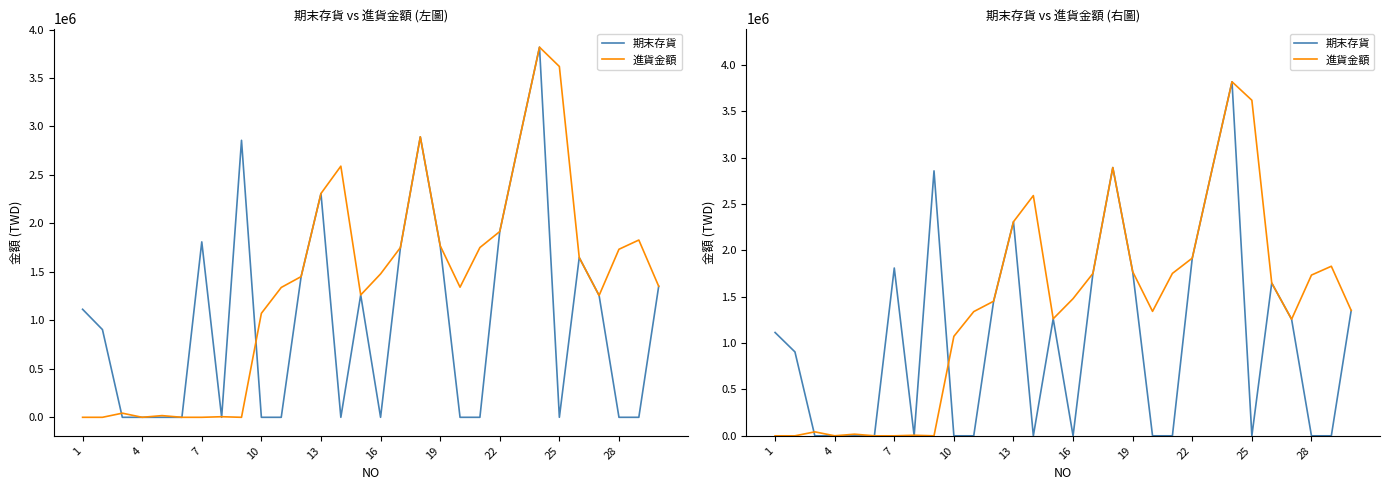

How many values in the 期末存貨 series exceed 1114286?

14